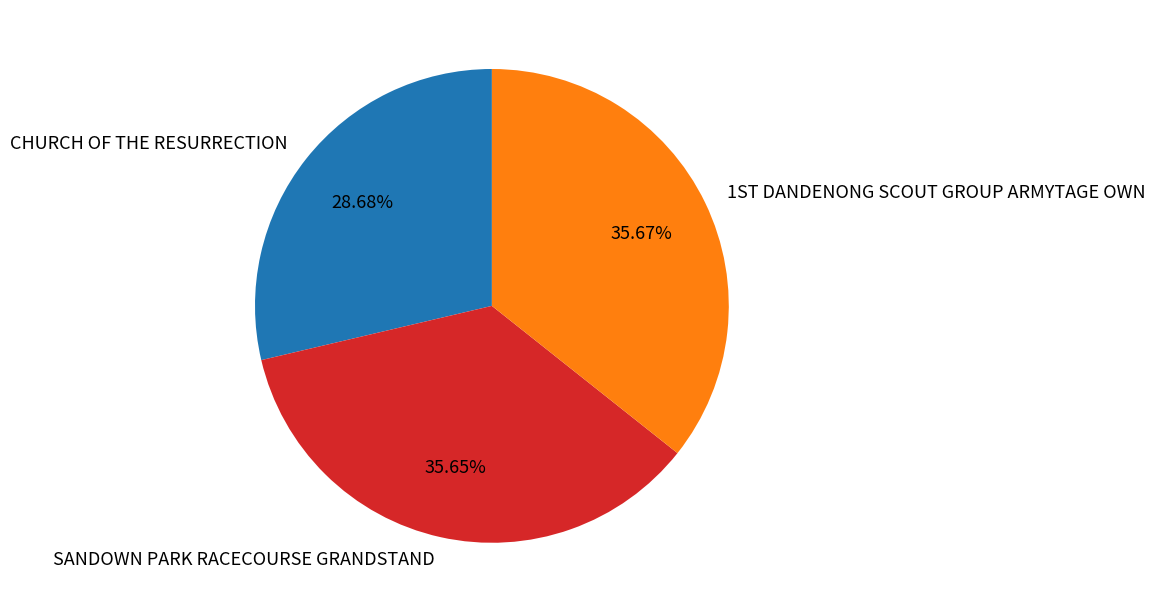

To the nearest percent, what is the average slice percentage?

33%